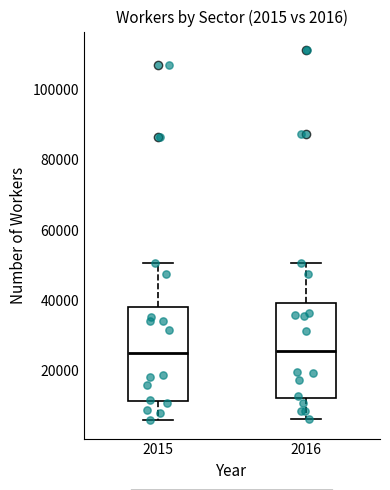

Reading left to right, read every box against the y-axis: the position of its median line, the range the box covers, and the ends of its whiskers. The values are not printed on the chart, so give them approximately, as read against the axis.

2015: median 26000, box 12000 to 38000, whiskers 6000 to 50000
2016: median 26000, box 12000 to 40000, whiskers 6000 to 50000